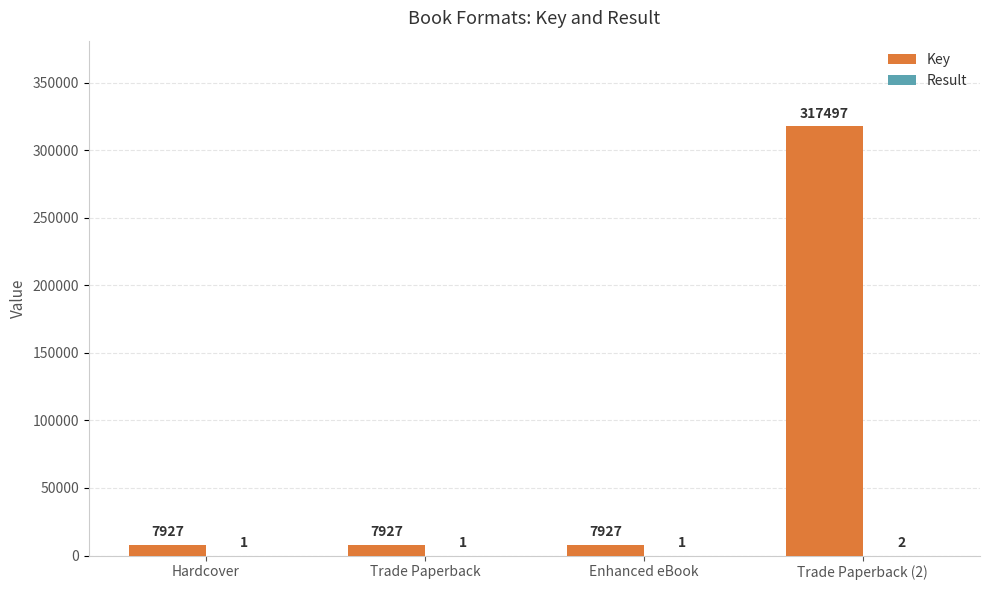

At which category does the chart reach its peak across all series?

Trade Paperback (2)